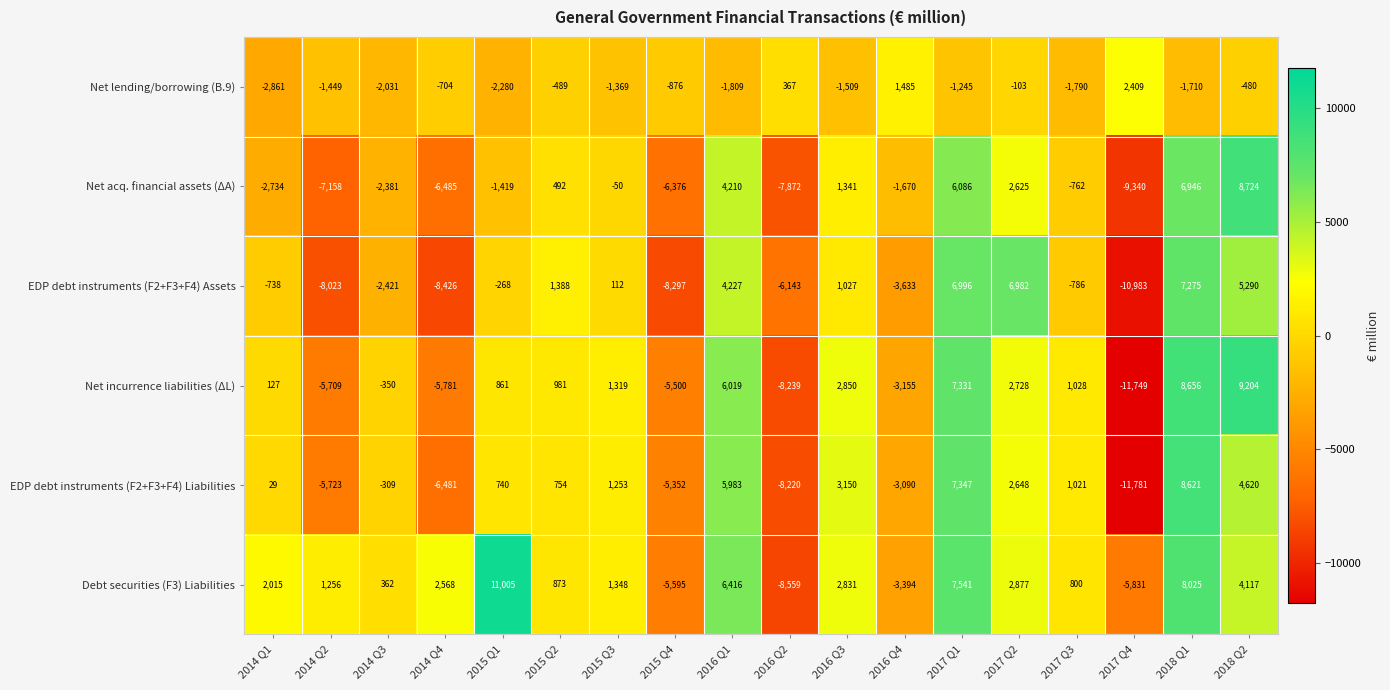

What is the difference between the Net acq. financial assets (ΔA) values at 2017 Q1 and 2014 Q1?

8820